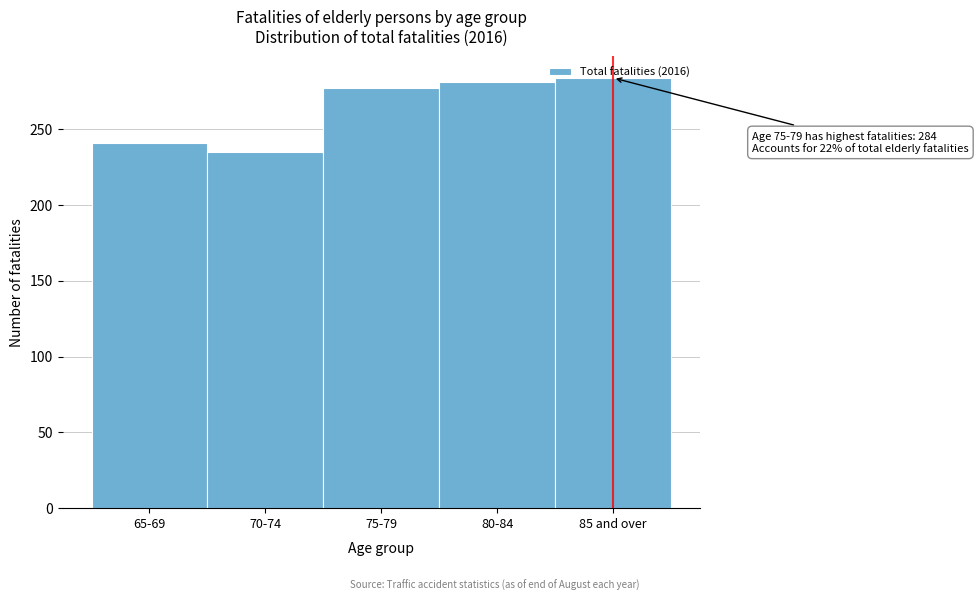

The value at 65-69 is 241. True or false?

True